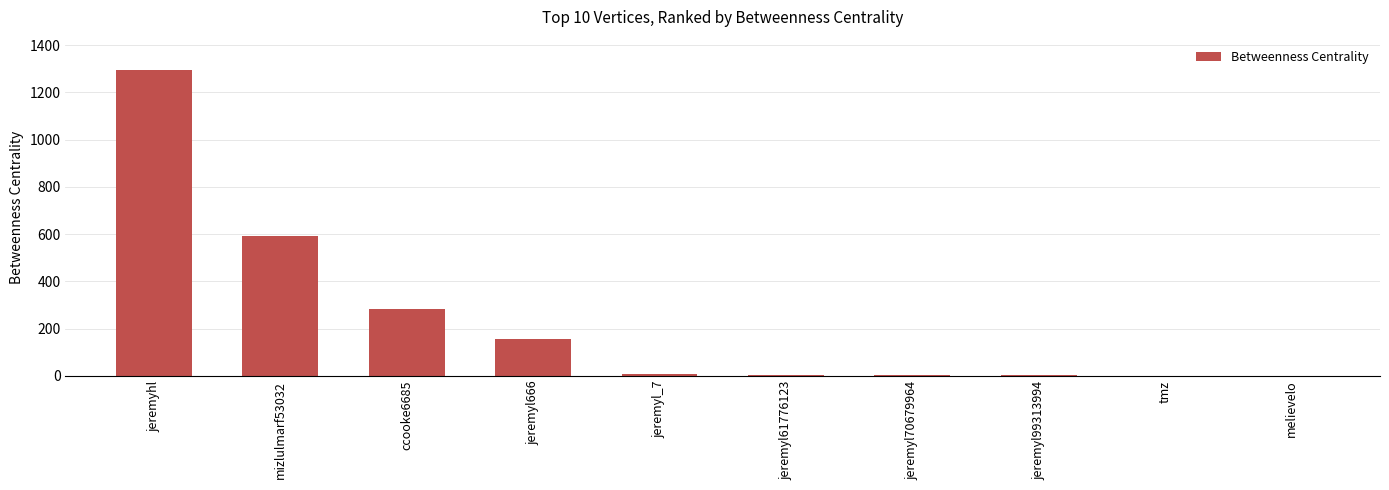

True or false: the data shows 2 at jeremyl61776123.

True